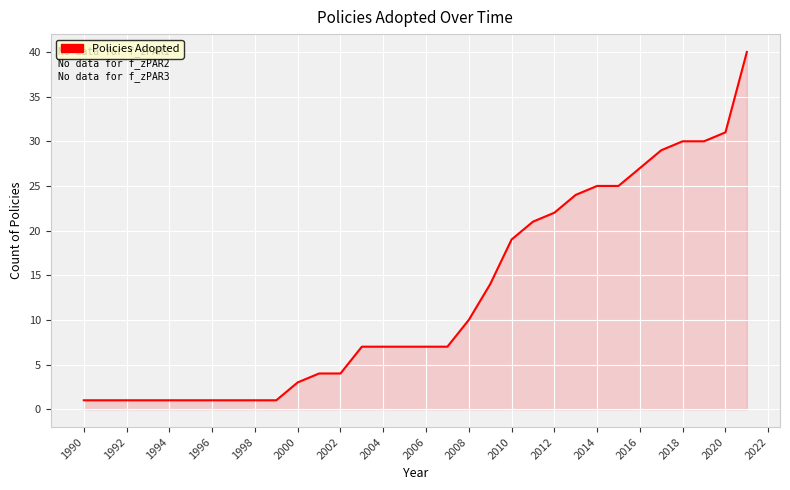

True or false: the data shows 31 at 2020.

True